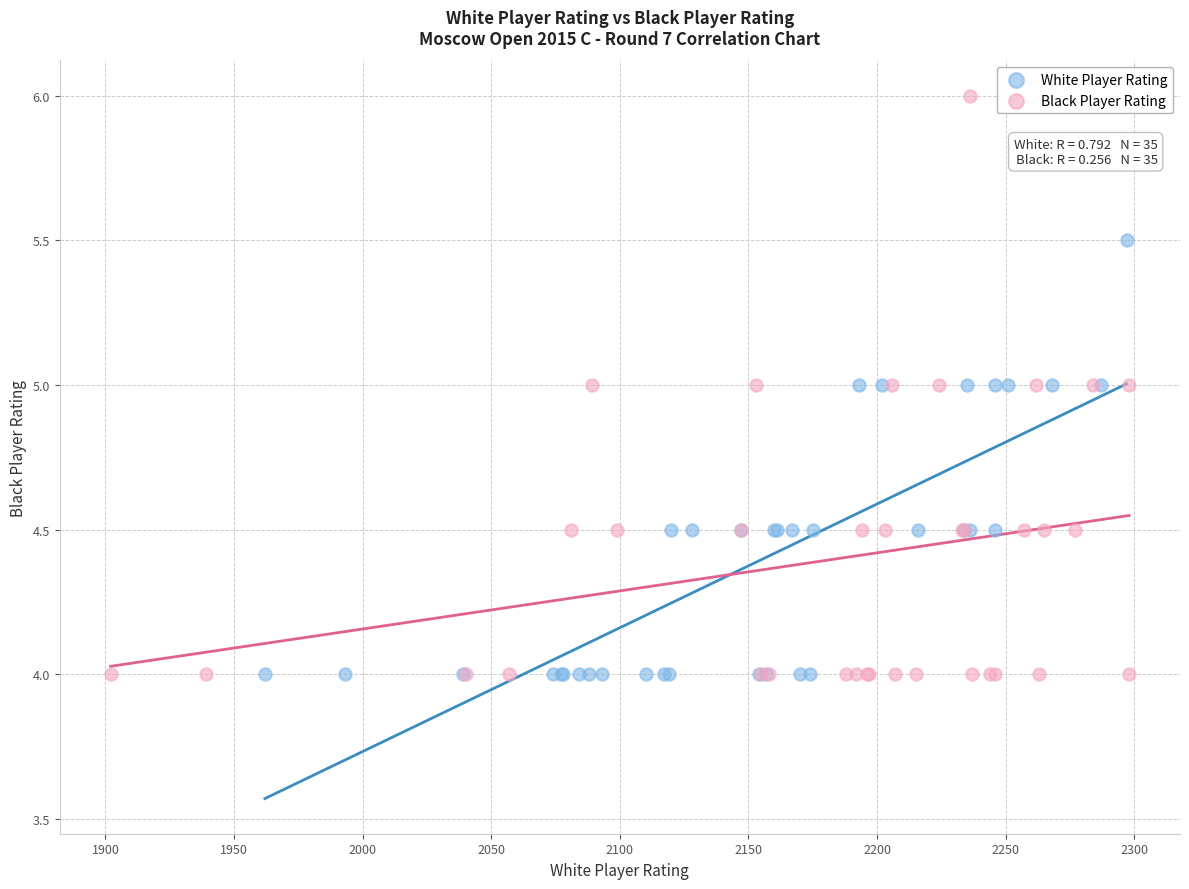

Which series contains the highest Y value?

Black Player Rating